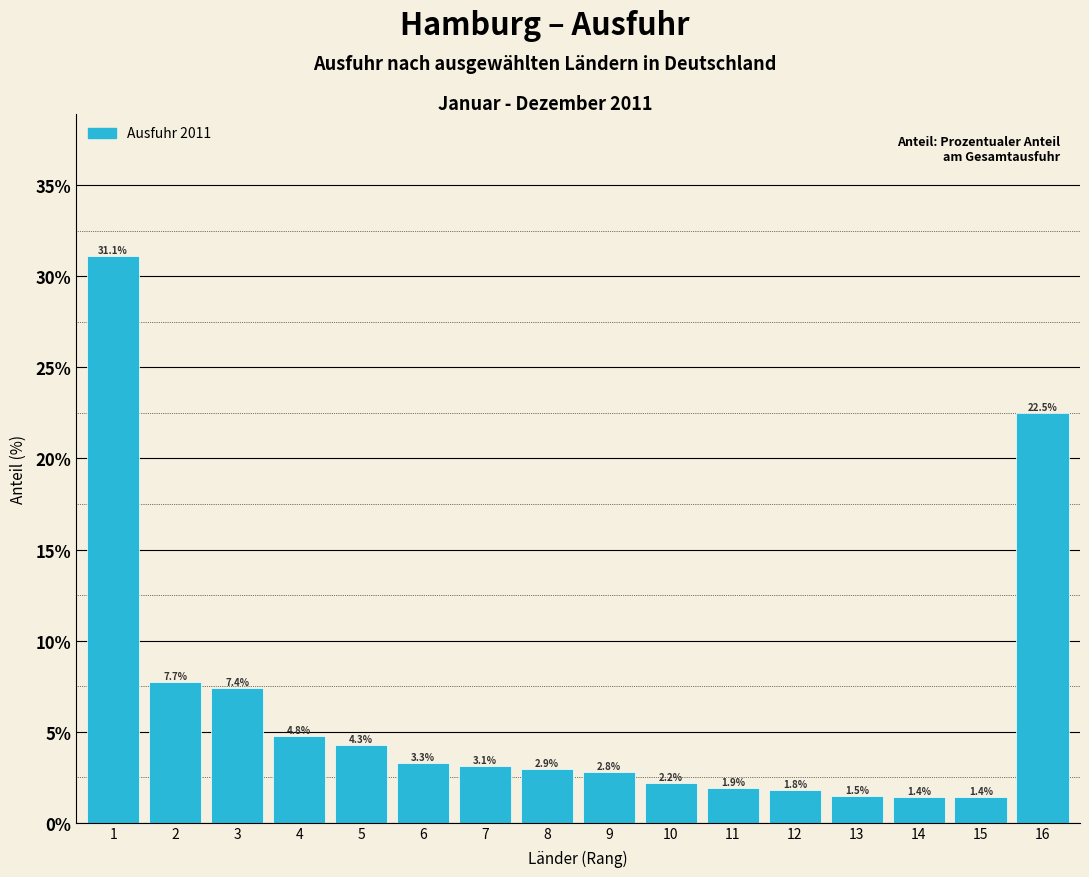

Reading left to right, transcribe all the data shown in this chart.

1=31.1	2=7.7	3=7.4	4=4.8	5=4.3	6=3.3	7=3.1	8=2.9	9=2.8	10=2.2	11=1.9	12=1.8	13=1.5	14=1.4	15=1.4	16=22.5